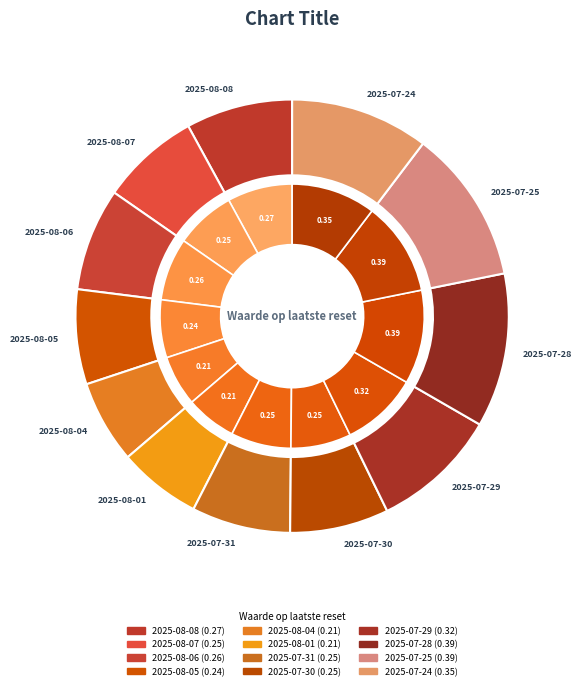

To the nearest percent, what percentage of the pie is 2025-08-04?

6%